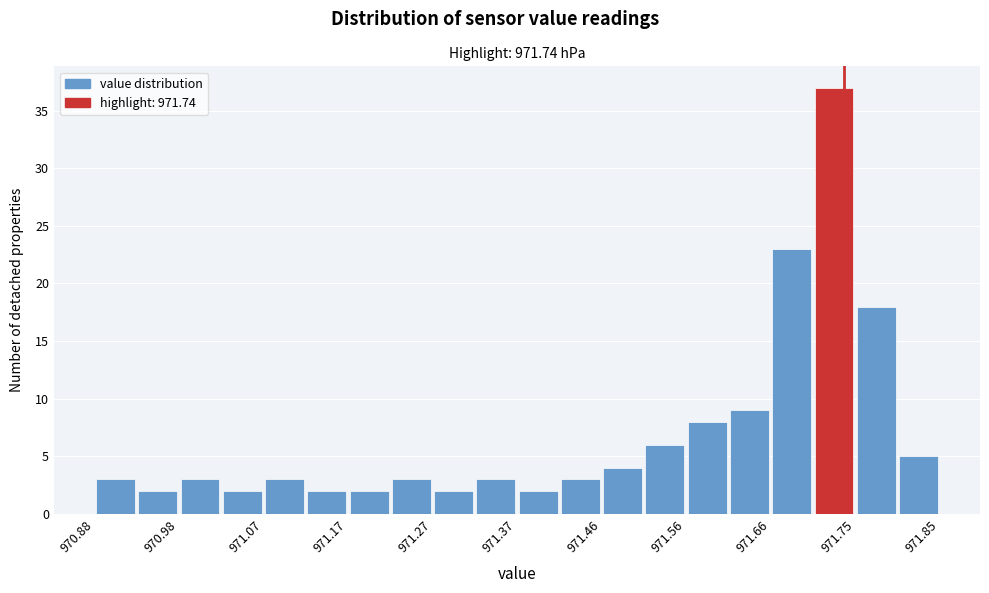

Reading left to right, list every bar in this chart as the range it spans on the x-axis followed by its height. Neither the bar edges nor the heights are printed on the chart, so give them approximately, as read against the axes.

970.88 to 970.93: 3
970.93 to 970.98: 2
970.98 to 971.03: 3
971.03 to 971.07: 2
971.07 to 971.12: 3
971.12 to 971.17: 2
971.17 to 971.22: 2
971.22 to 971.27: 3
971.27 to 971.32: 2
971.32 to 971.37: 3
971.37 to 971.41: 2
971.41 to 971.46: 3
971.46 to 971.51: 4
971.51 to 971.56: 6
971.56 to 971.61: 8
971.61 to 971.66: 9
971.66 to 971.70: 23
971.70 to 971.75: 37
971.75 to 971.80: 18
971.80 to 971.85: 5